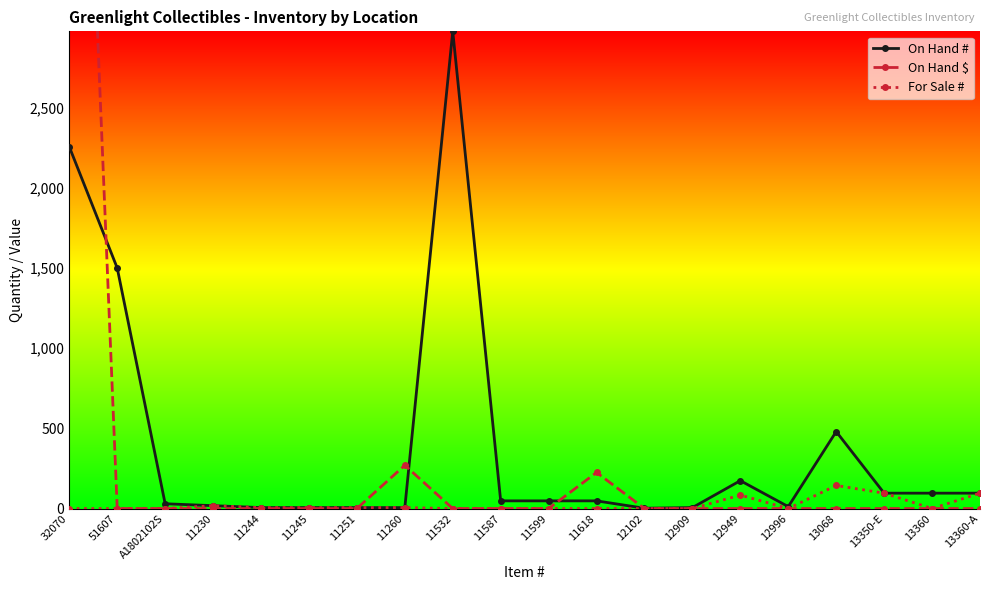

What is the label of the 8th point from the left?

11260